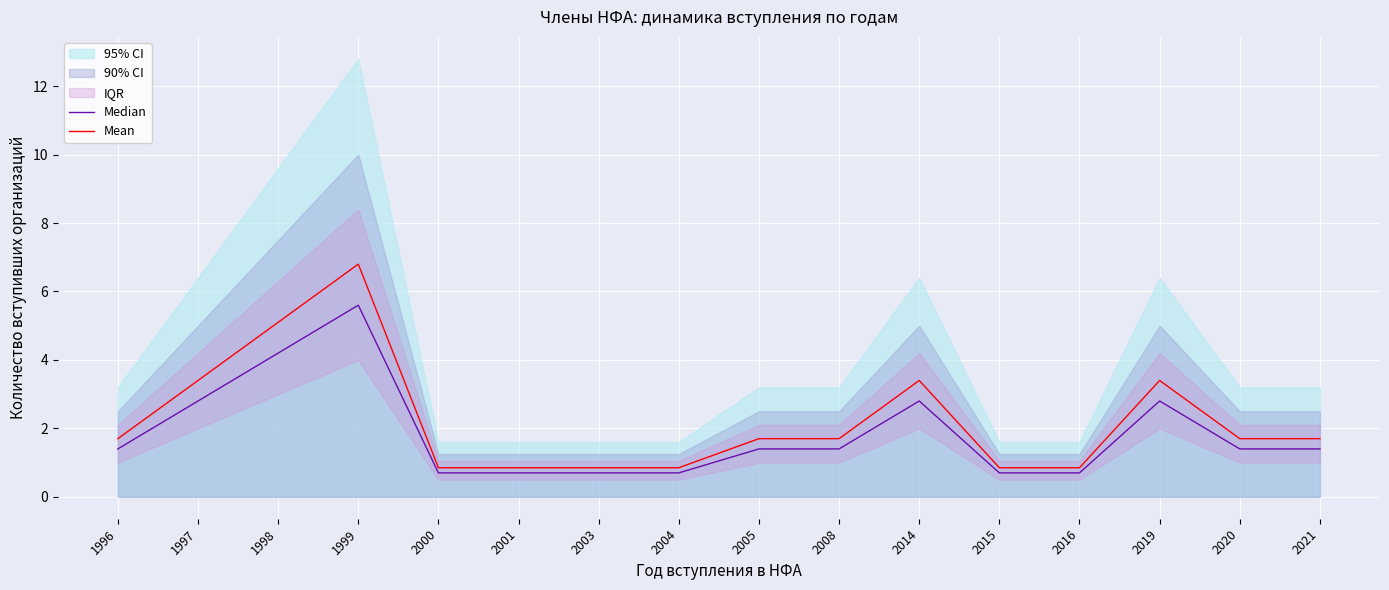

What is the average value of the Mean series?

2.2